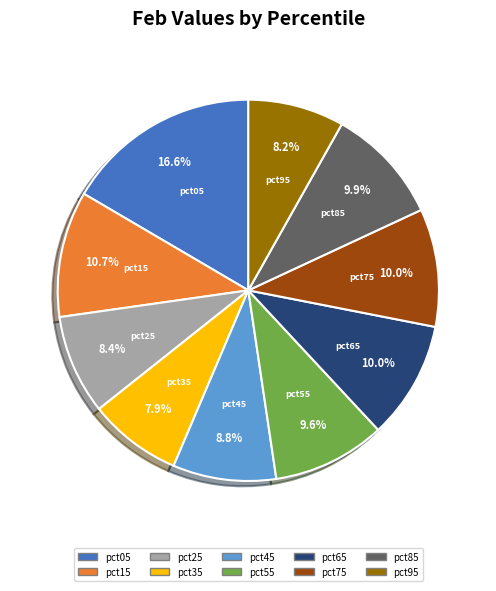

To the nearest percent, what is the average slice percentage?

10%